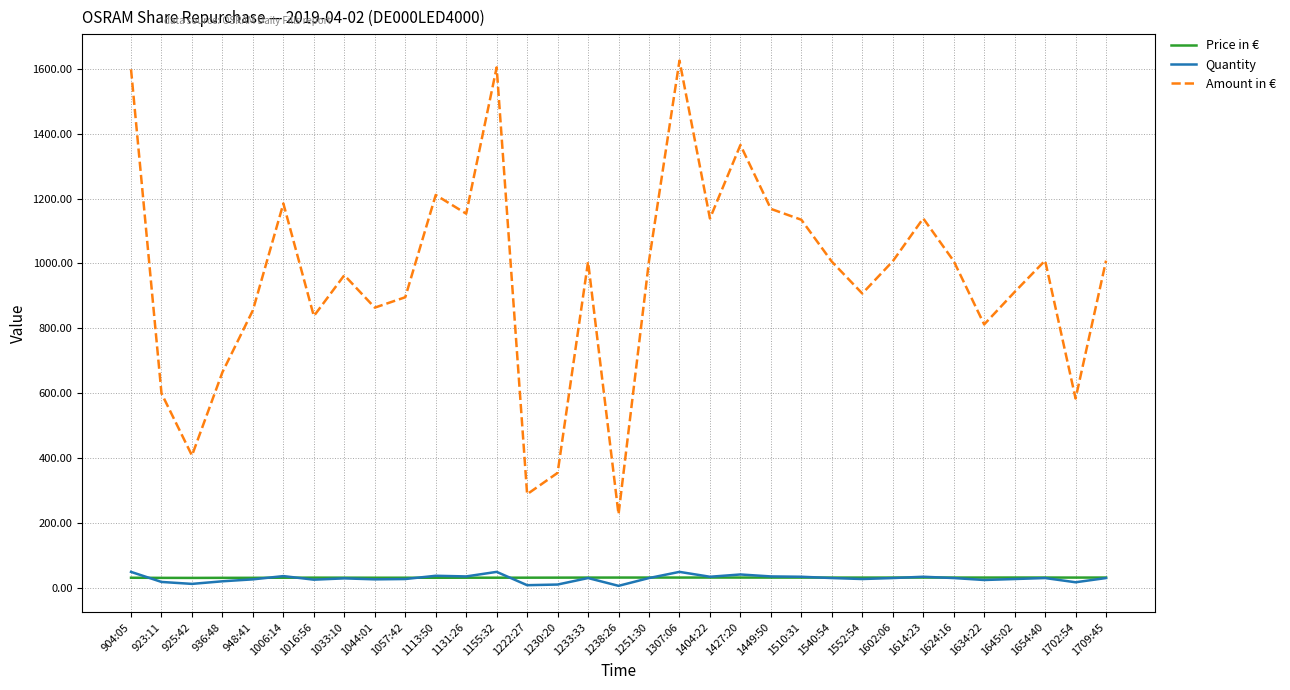

At which label does Amount in € reach its minimum?

1238:26